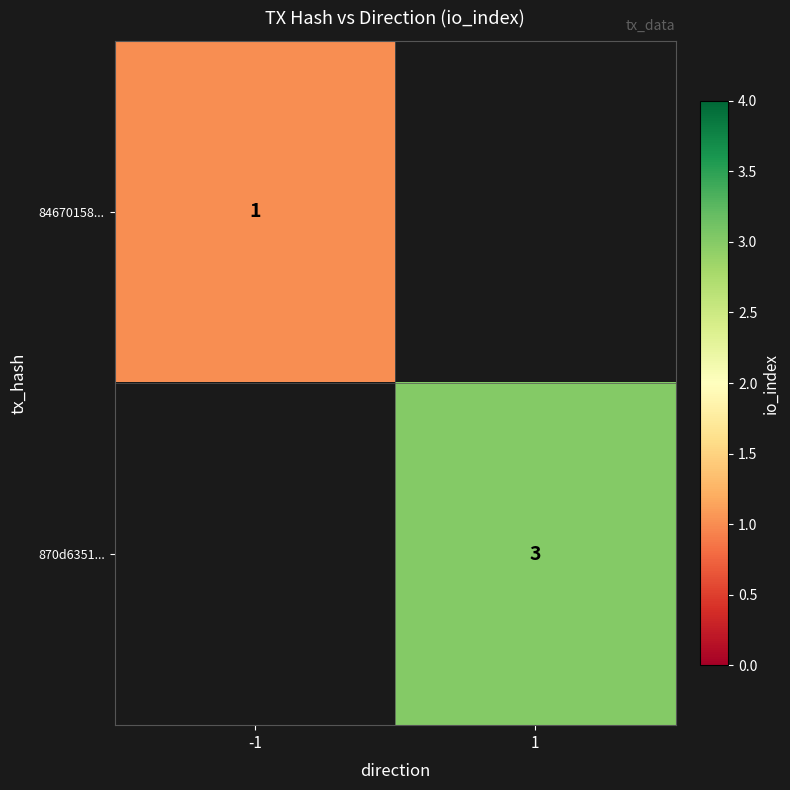

Is the value of 84670158... at -1 greater than the value of 870d6351... at 1?

No